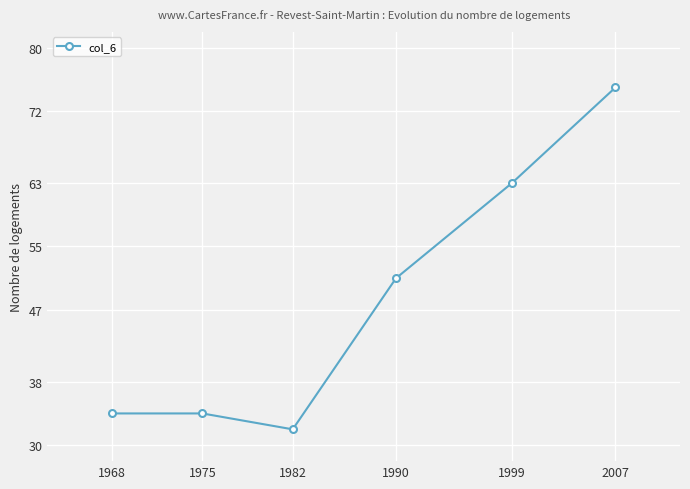

What is the difference between the maximum and minimum values?

43